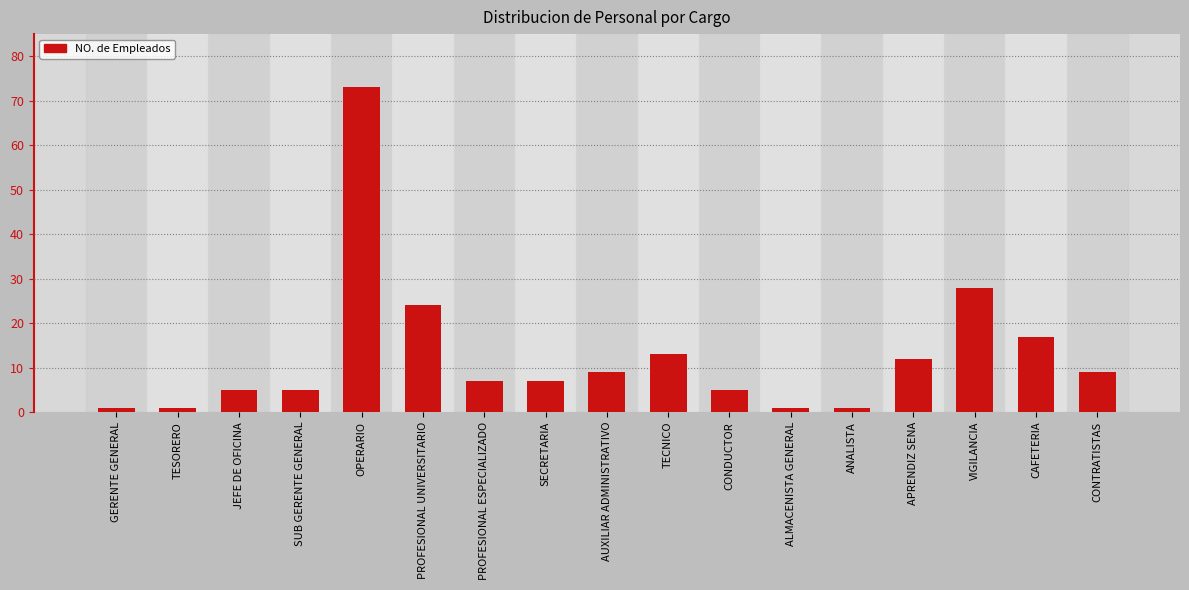

What position from the right is PROFESIONAL ESPECIALIZADO?

11